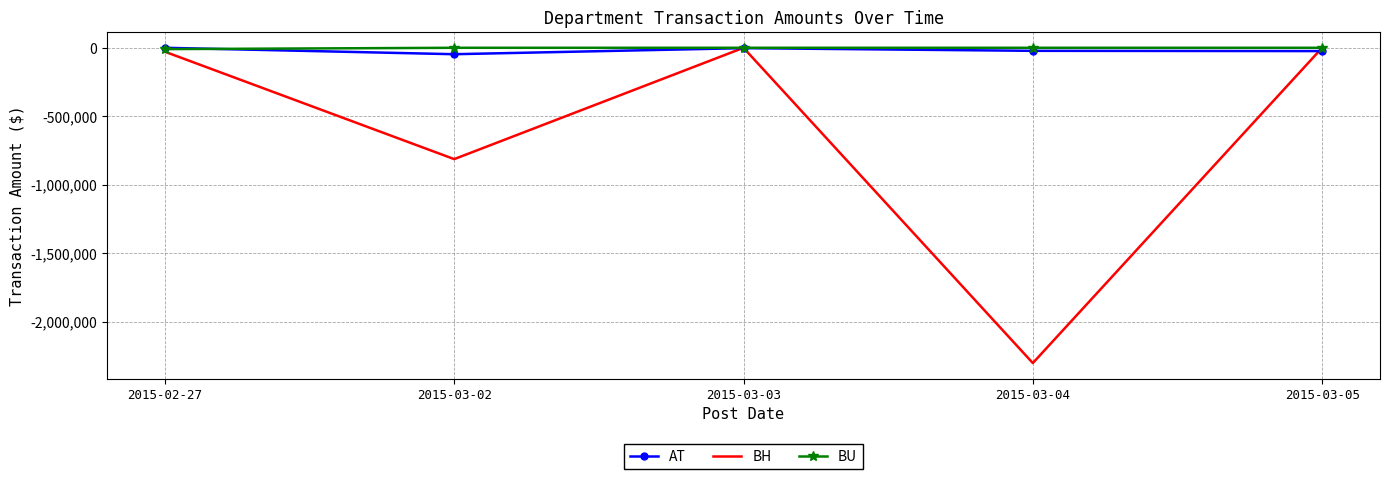

What position from the left is 2015-03-03?

3